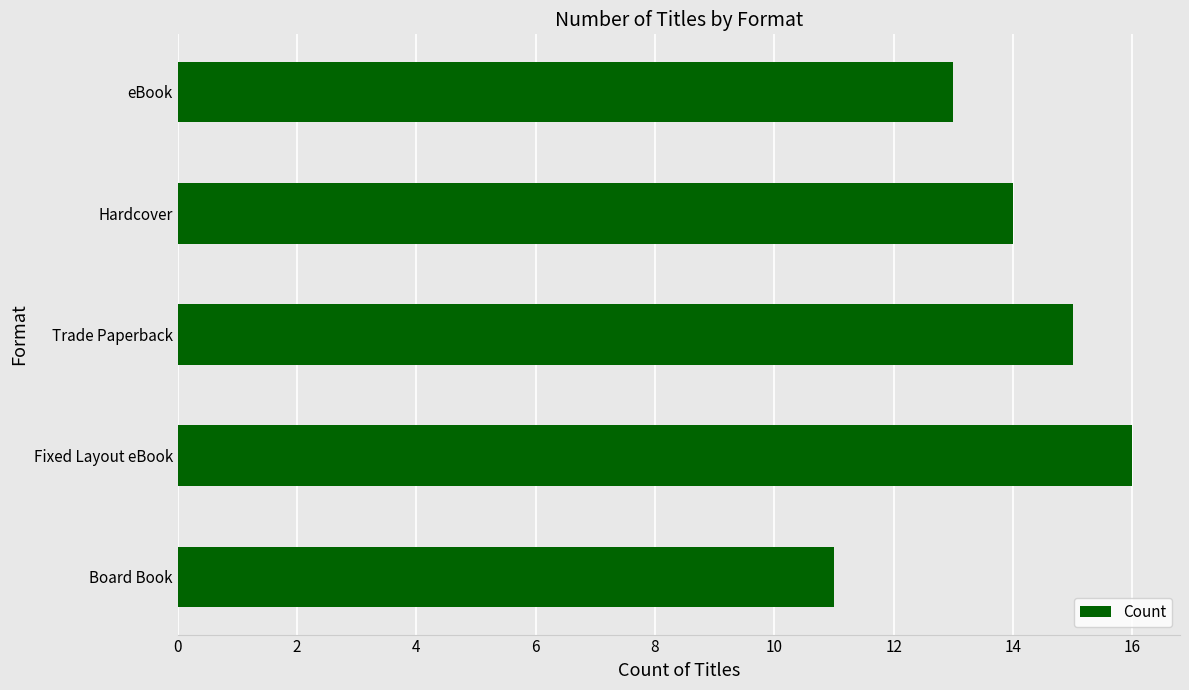

Between Fixed Layout eBook and eBook, which is larger?

Fixed Layout eBook